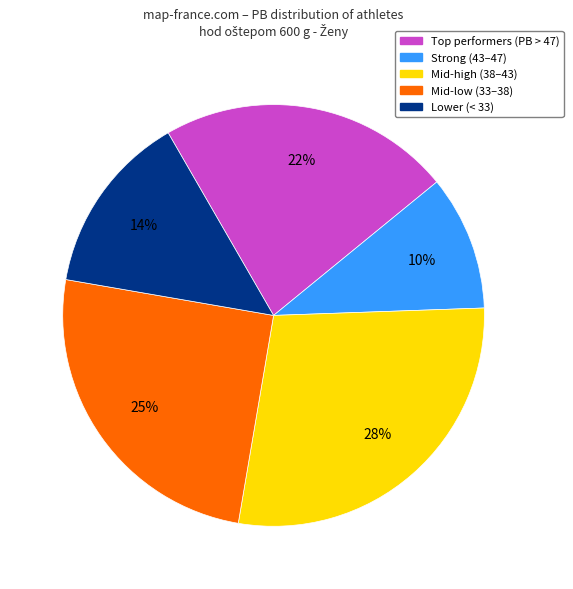

To the nearest percent, what is the average slice percentage?

20%